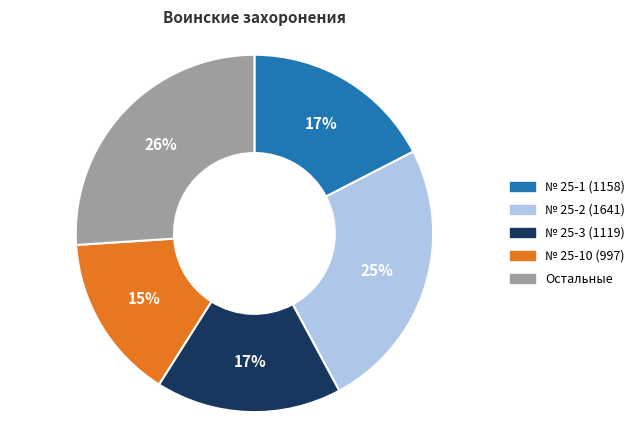

Is there a majority slice in this chart?

No